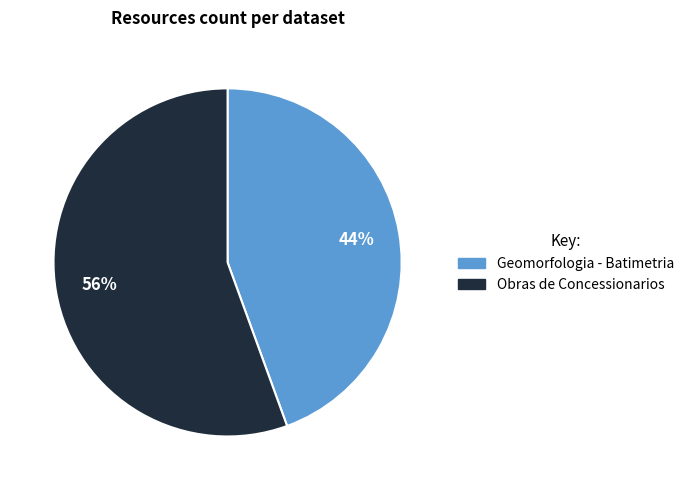

How many segments does this pie chart have?

2